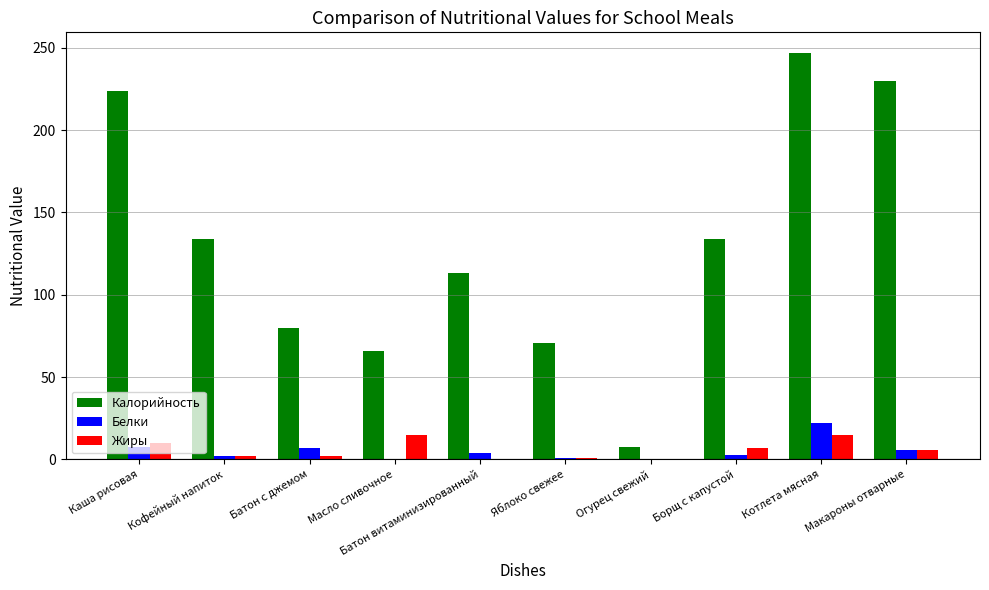

What is the approximate value of Белки at Макароны отварные?

6.0